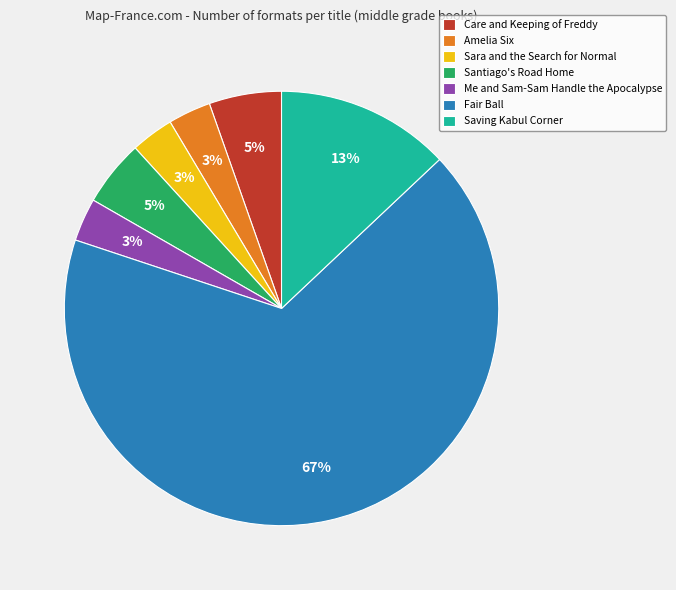

To the nearest percent, what is the combined percentage of Amelia Six and Saving Kabul Corner?

16%